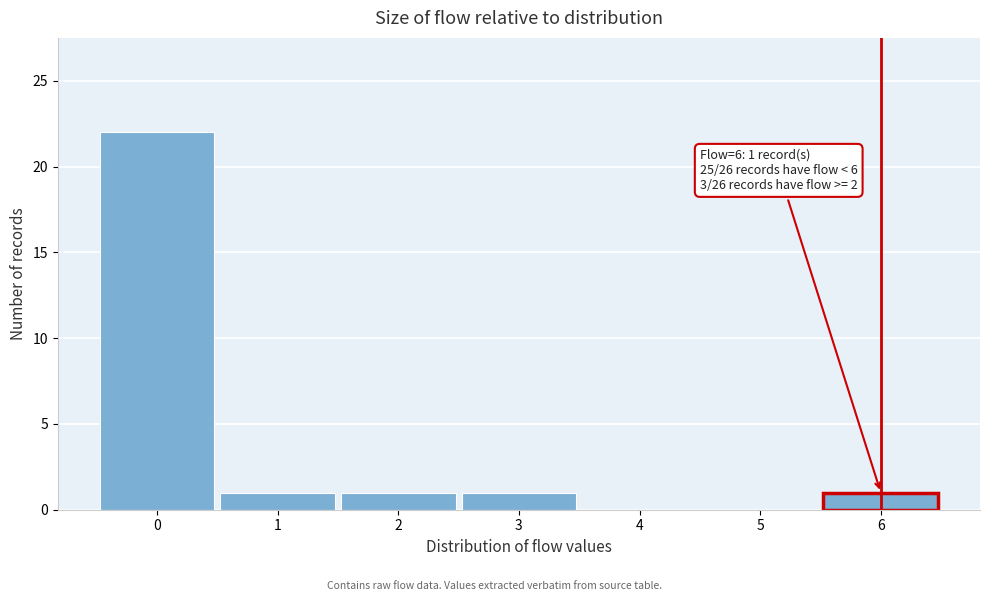

Which range on the x-axis has the tallest bar?

-0.5 to 0.5